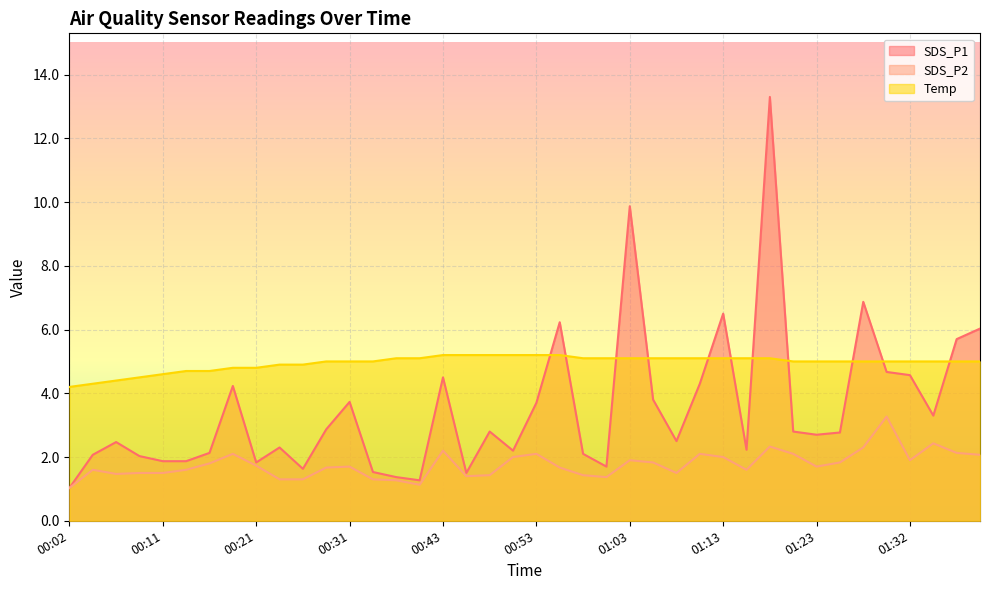

At which category is the sum across all series the highest?

01:18